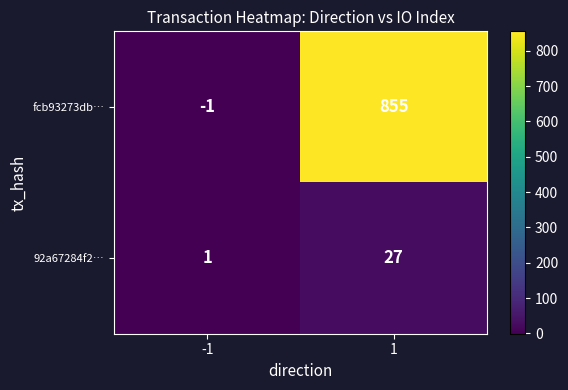

Which series has the largest total across all categories?

fcb93273db…